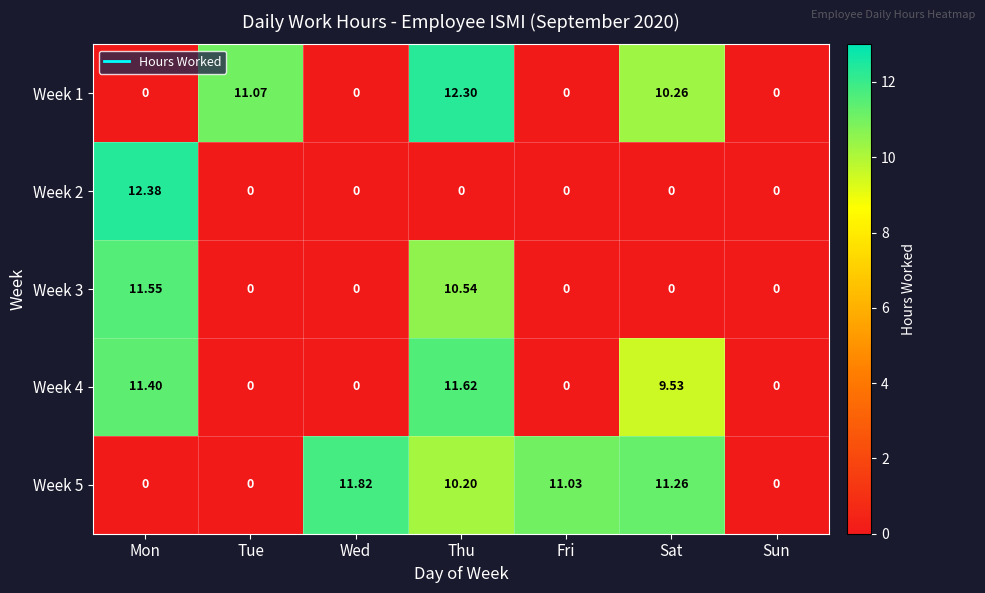

At which category is the sum across all series the highest?

Thu